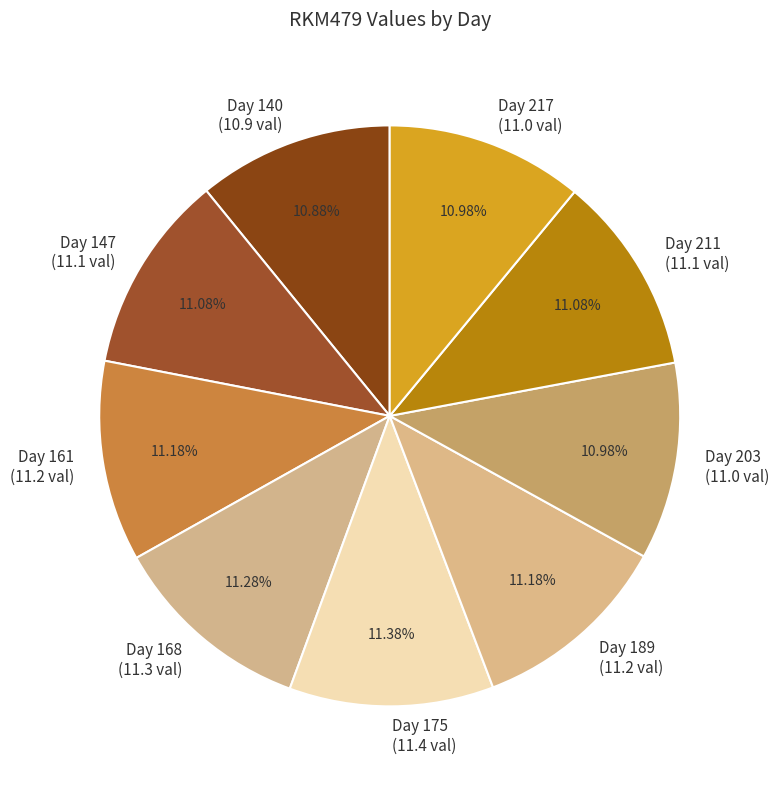

Is the sum of Day 211 (11.1 val) and Day 217 (11.0 val) greater than half?

No